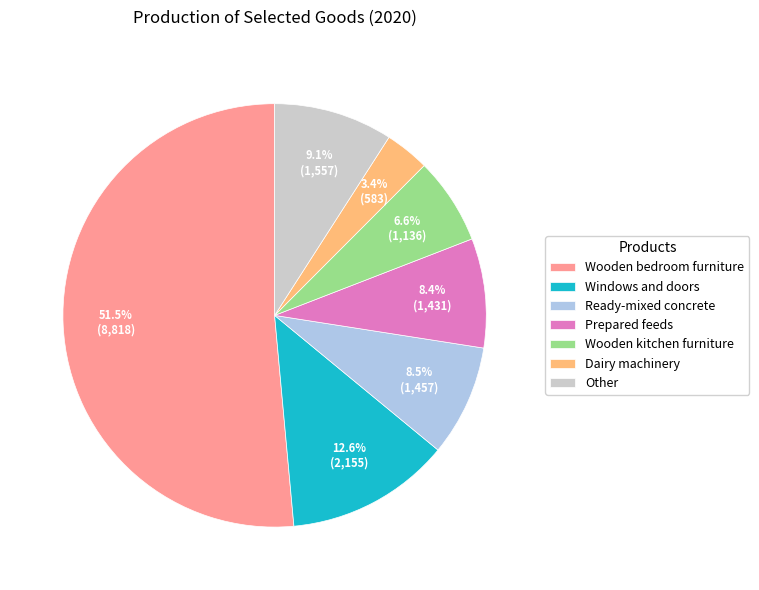

What is the smallest slice in the pie chart?

Dairy machinery